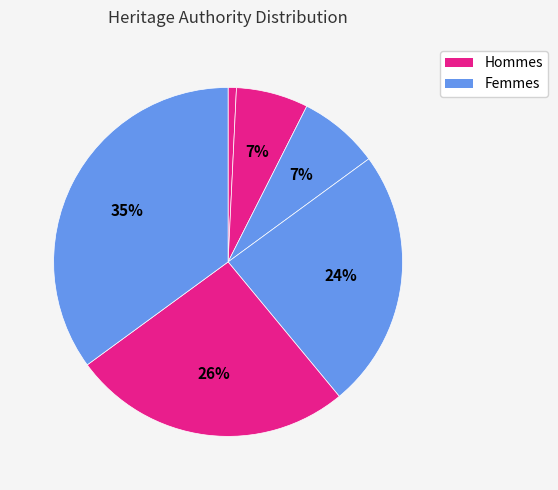

Count the number of slices in the pie.

6